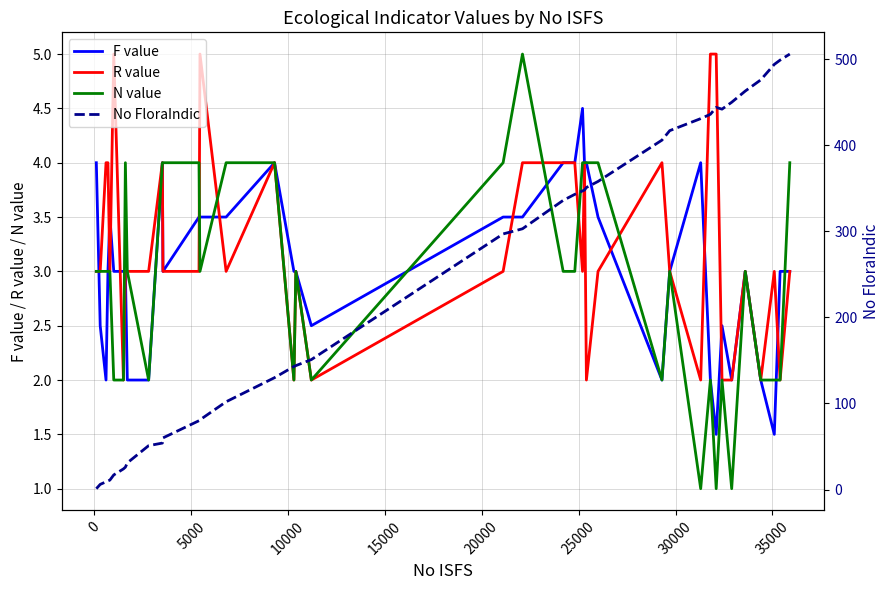

What is the value of the F value point at the 12th from the left?

3.0